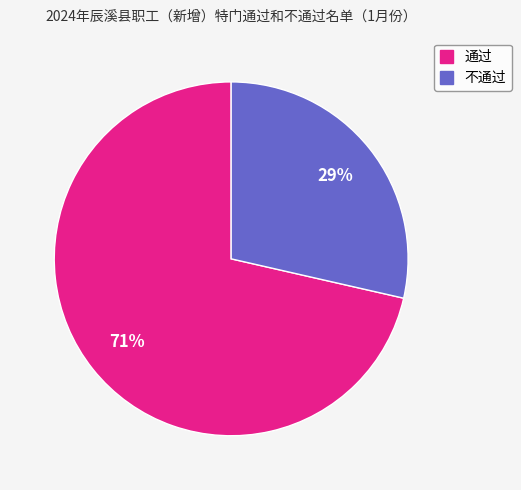

Which category accounts for the majority?

通过